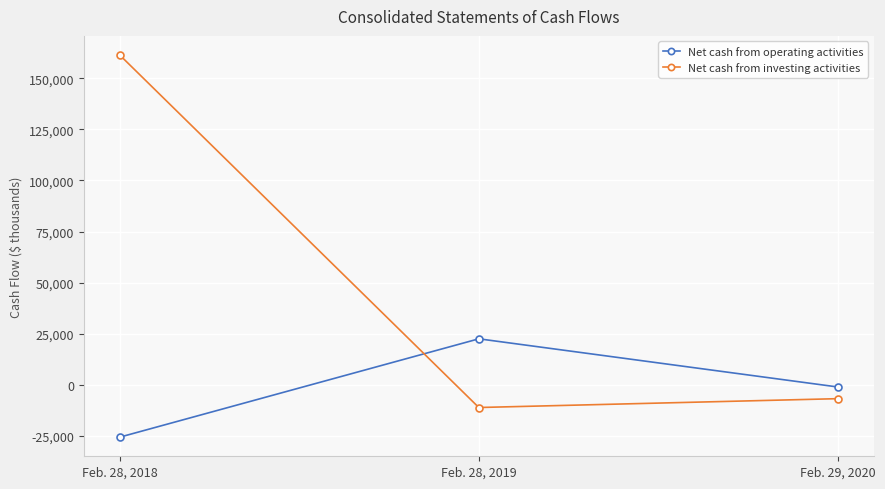

What position from the right is Feb. 29, 2020?

1